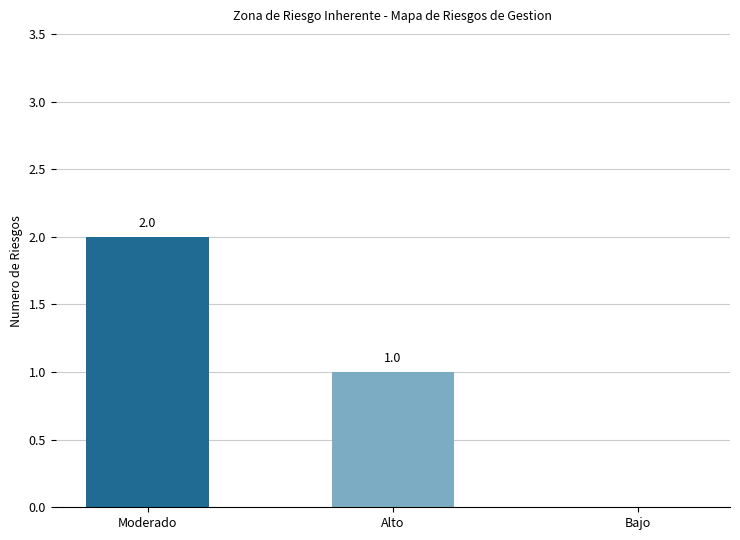

The value at Bajo is -1. True or false?

False